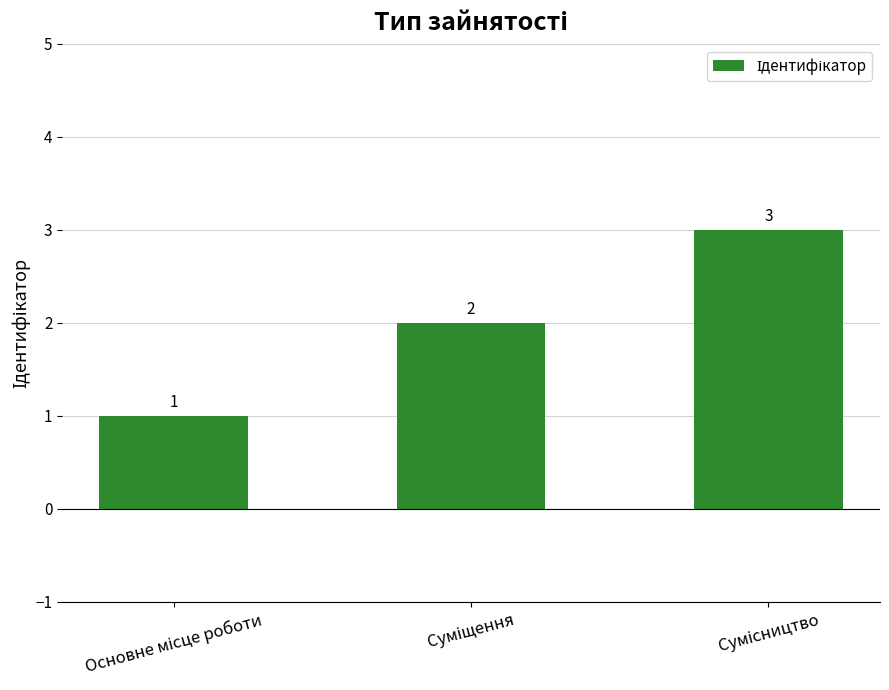

What is the sum of all values?

6